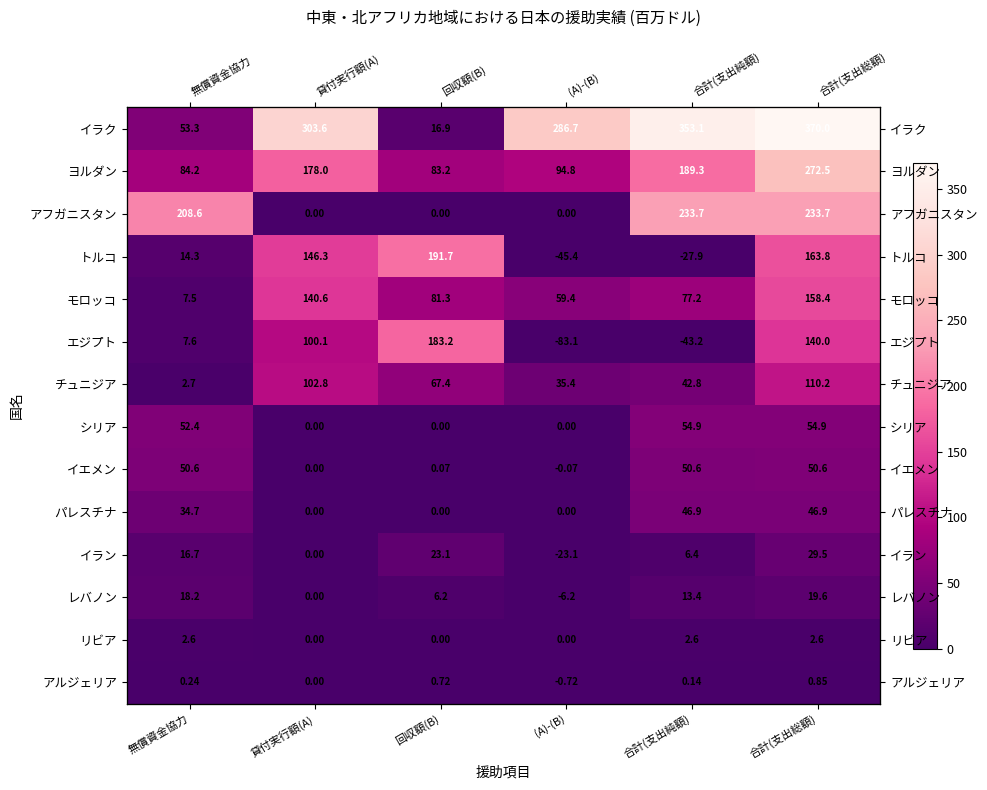

What is the approximate value of シリア at 合計(支出純額)?

54.9